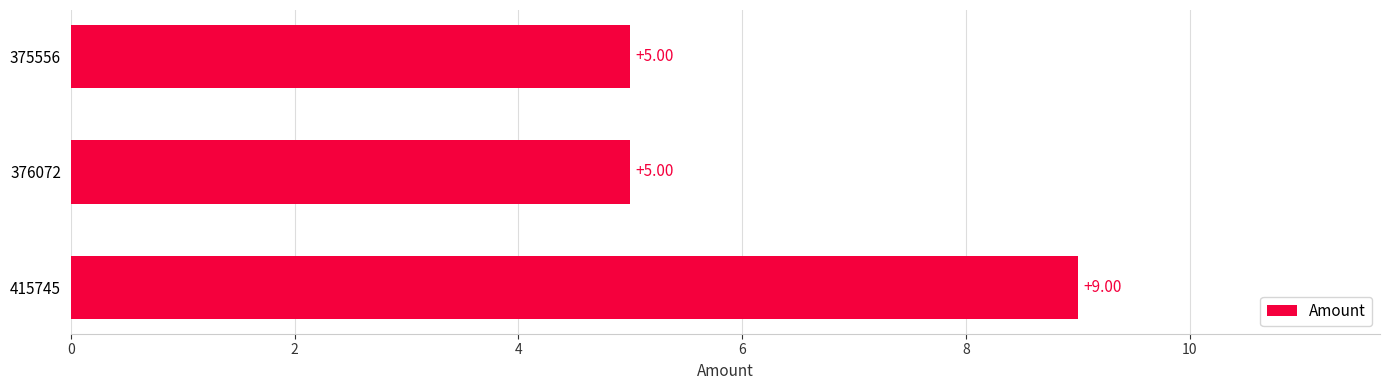

Between 376072 and 415745, which is larger?

415745